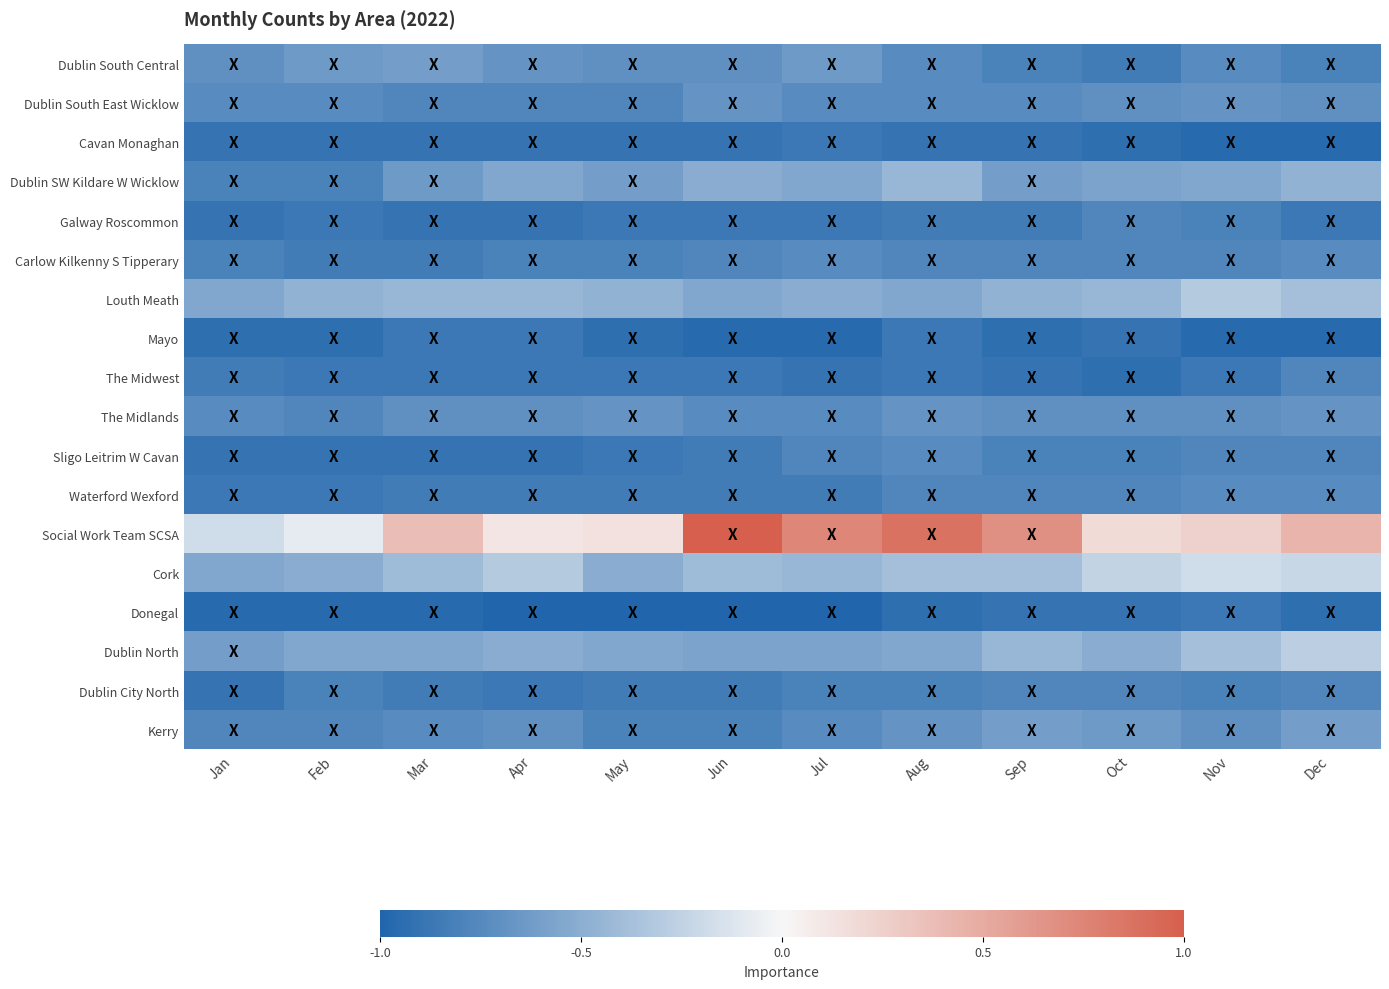

What is the difference between the highest and lowest values at Dec?

1.4